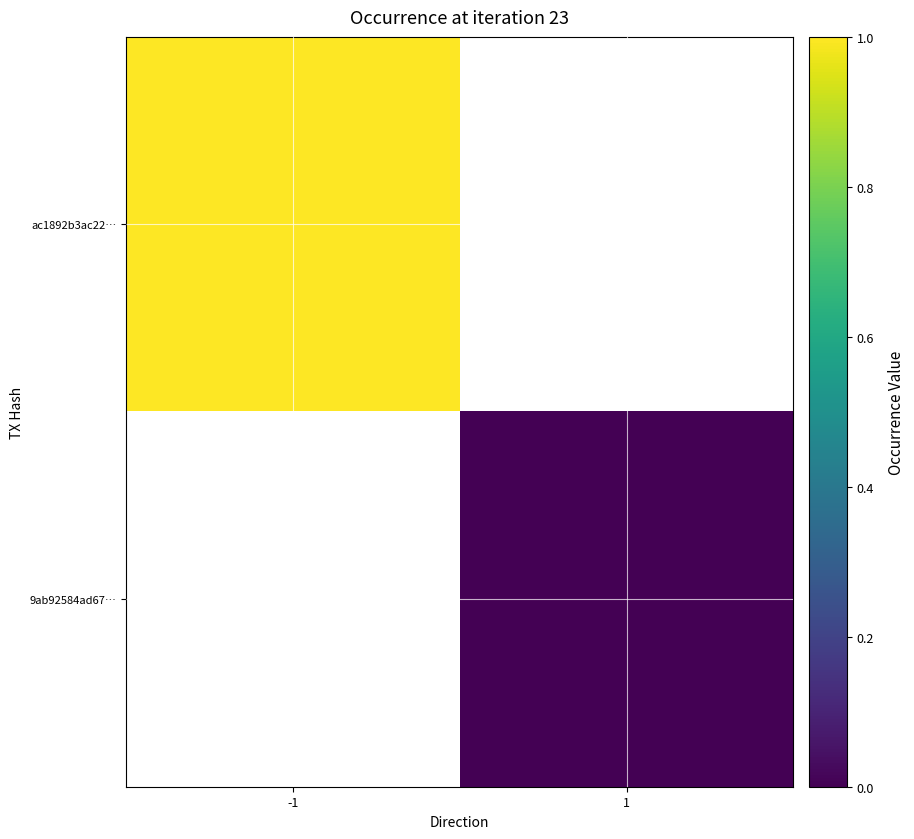

List the labels in order of 9ab92584ad67… value, smallest first.

-1, 1